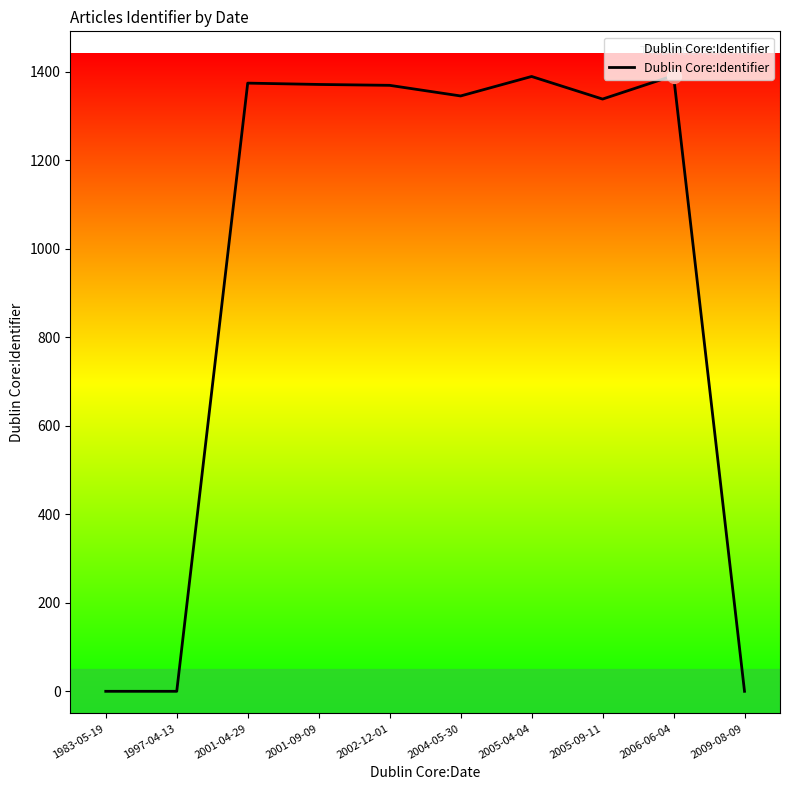

Does the chart have visible grid lines?

No